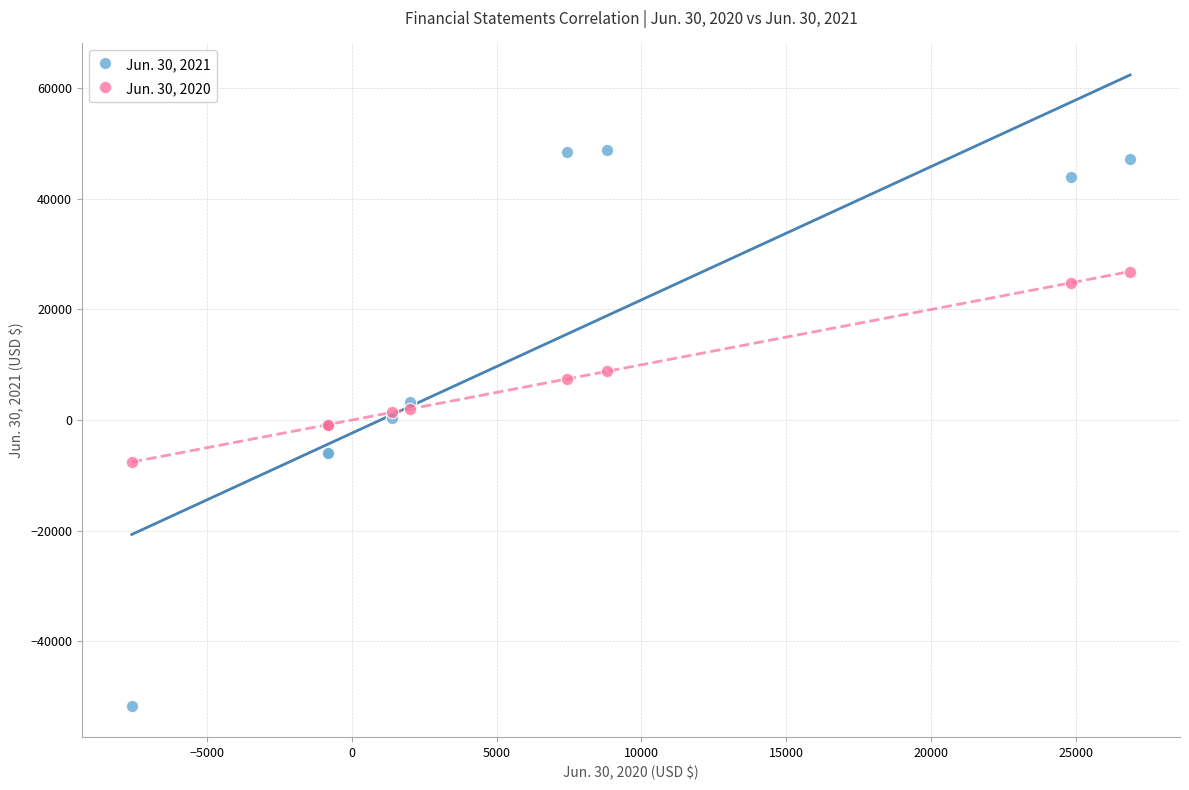

Which series has the largest Y range (max minus min)?

Jun. 30, 2021